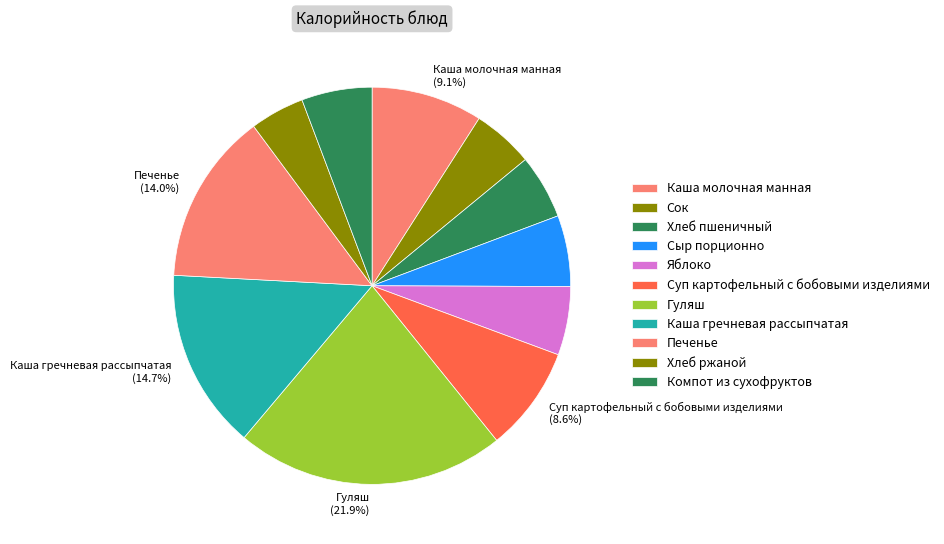

To the nearest percent, what is the difference between the largest and smallest slice percentages?

18%